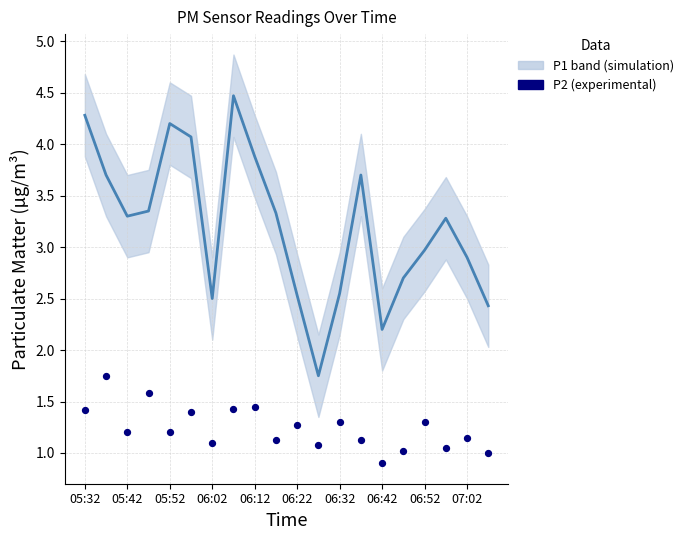

Is the value of P1 (simulation) at 06:42 greater than the value of P2 (experimental) at 05:42?

Yes